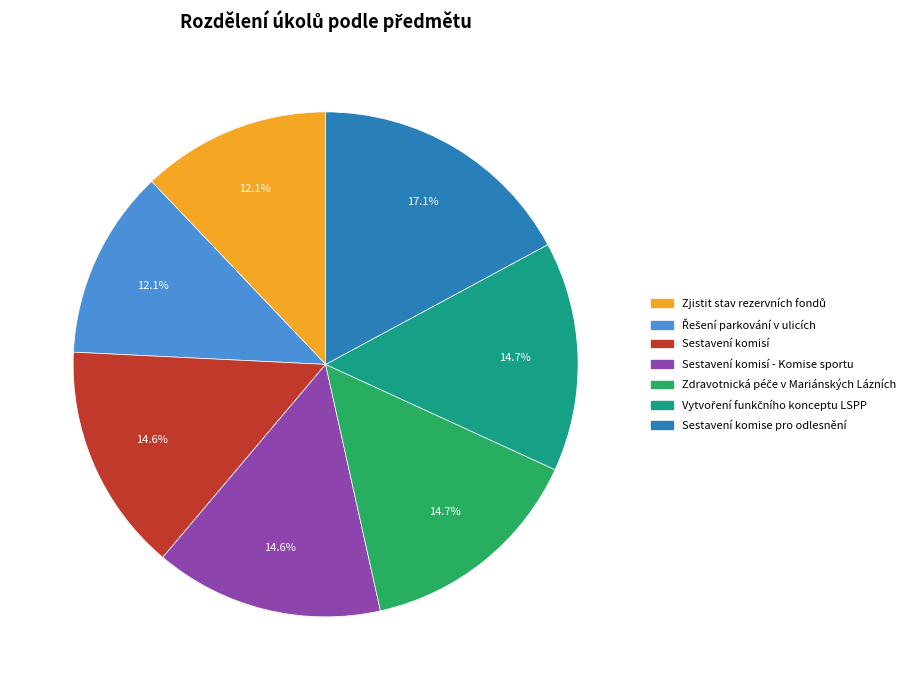

Which category has the biggest portion of the pie?

Sestavení komise pro odlesnění